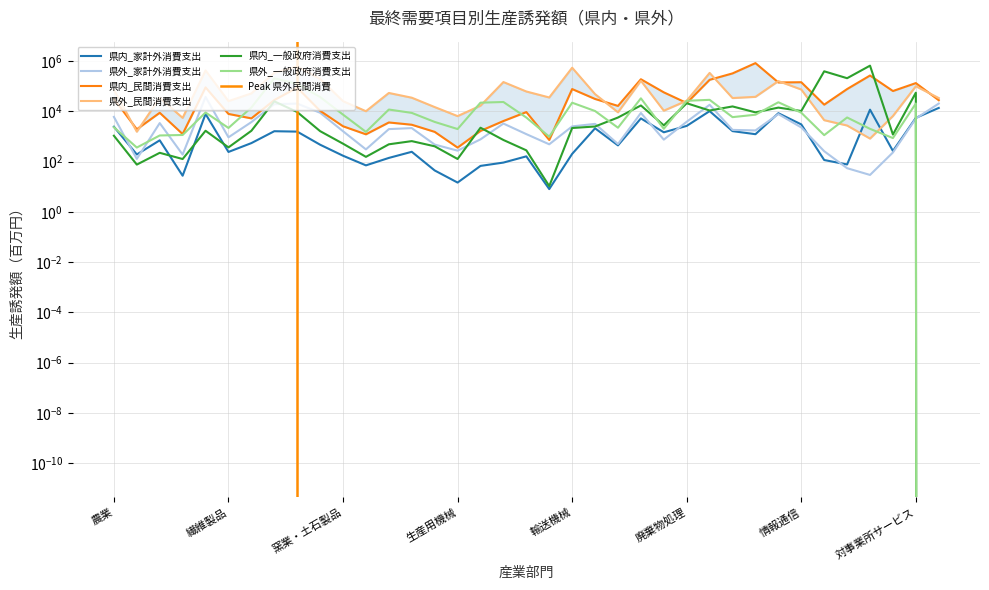

At which label does 県内_民間消費支出 first exceed 21405?

農業